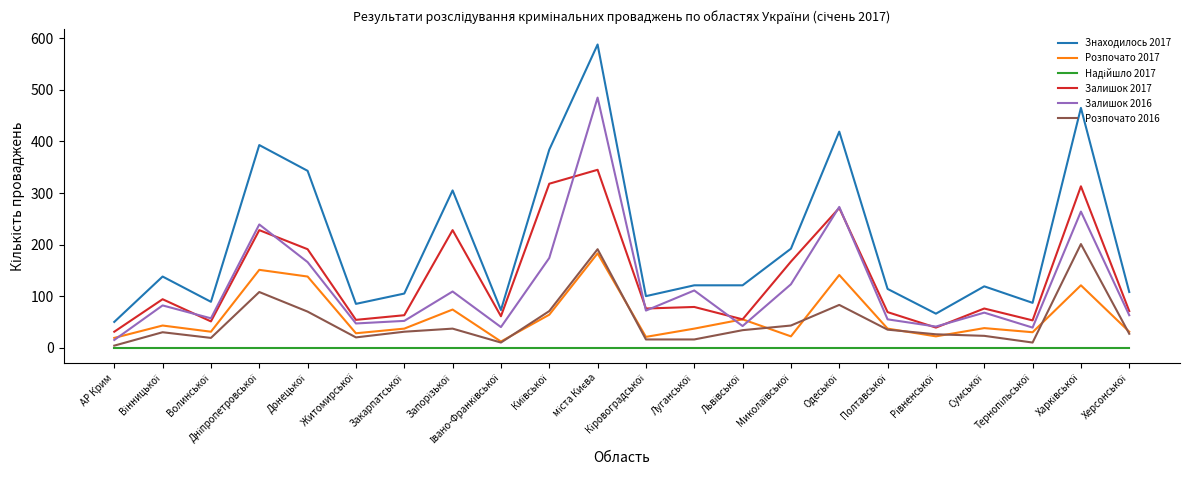

How many distinct data groups are displayed?

6